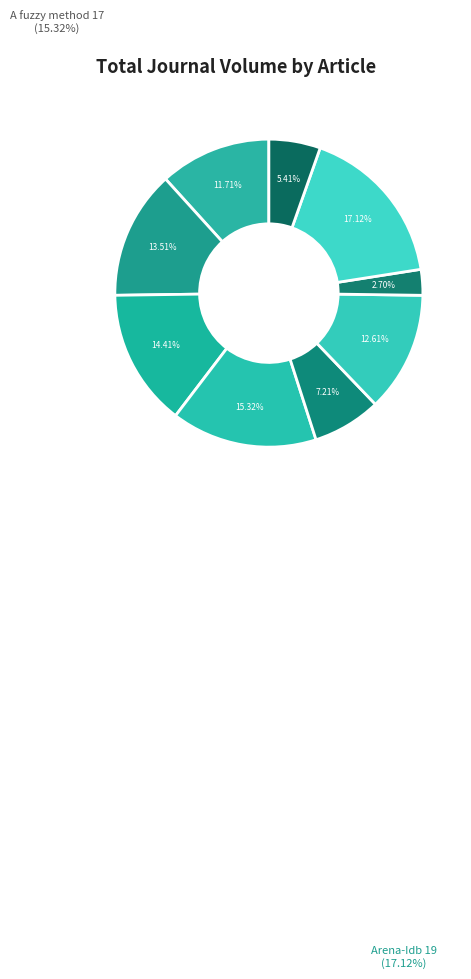

Do Clusterin (15) and Arena-Idb (19) together represent more than half of the pie?

No